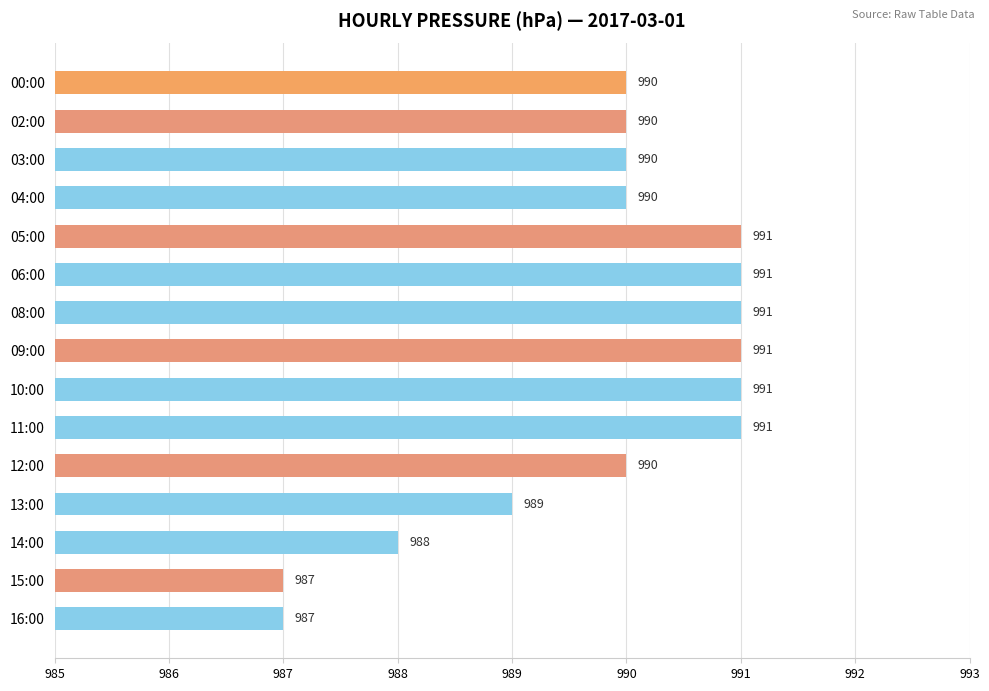

Between 06:00 and 13:00, which is larger?

06:00